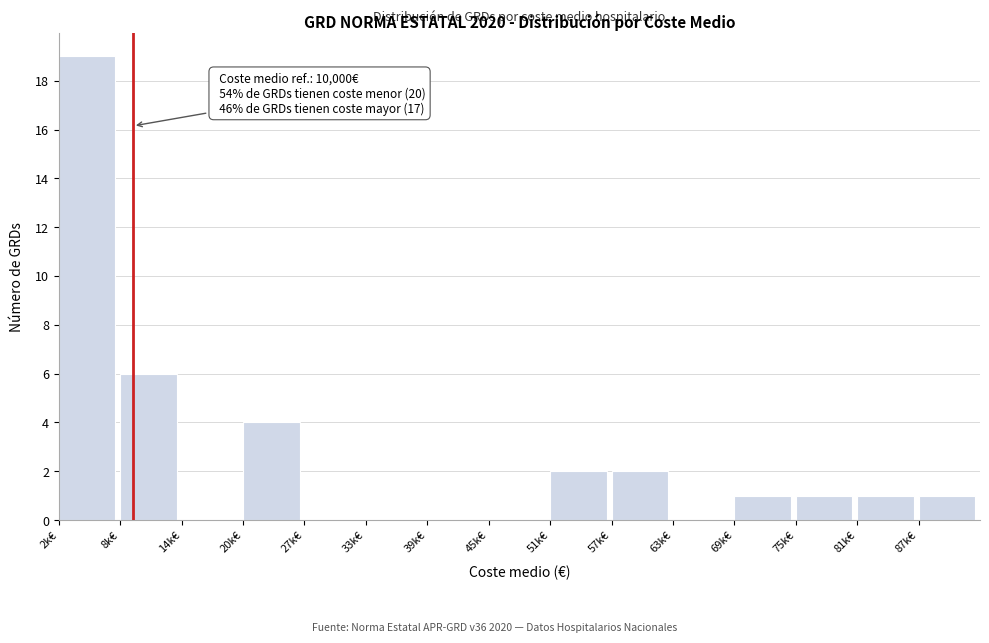

Reading right to left, what are all the values shown in this chart?

87k€=1	81k€=1	75k€=1	69k€=1	63k€=0	57k€=2	51k€=2	45k€=0	39k€=0	33k€=0	27k€=0	20k€=4	14k€=0	8k€=6	2k€=19